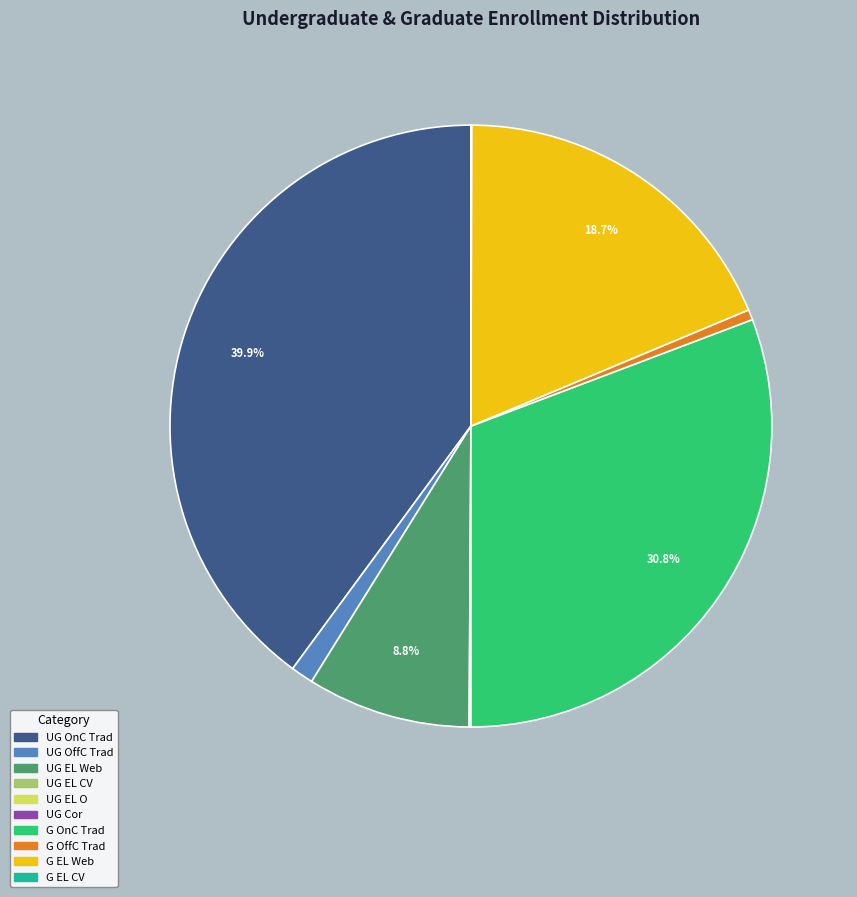

Does any single category account for the majority?

No